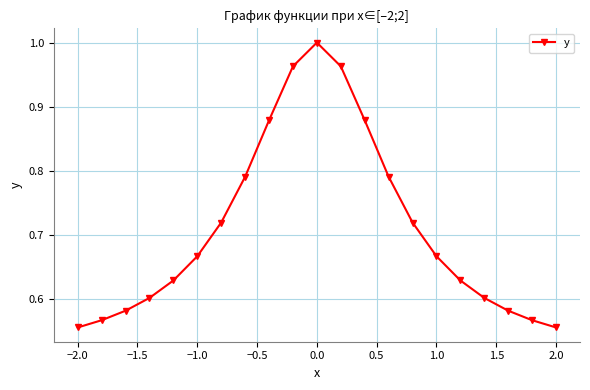

What is the difference between the maximum and second lowest values?

0.4